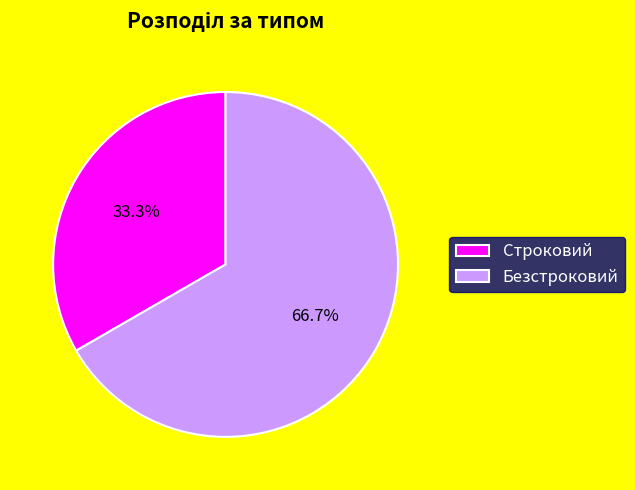

Which slice represents more than half of the pie?

Безстроковий